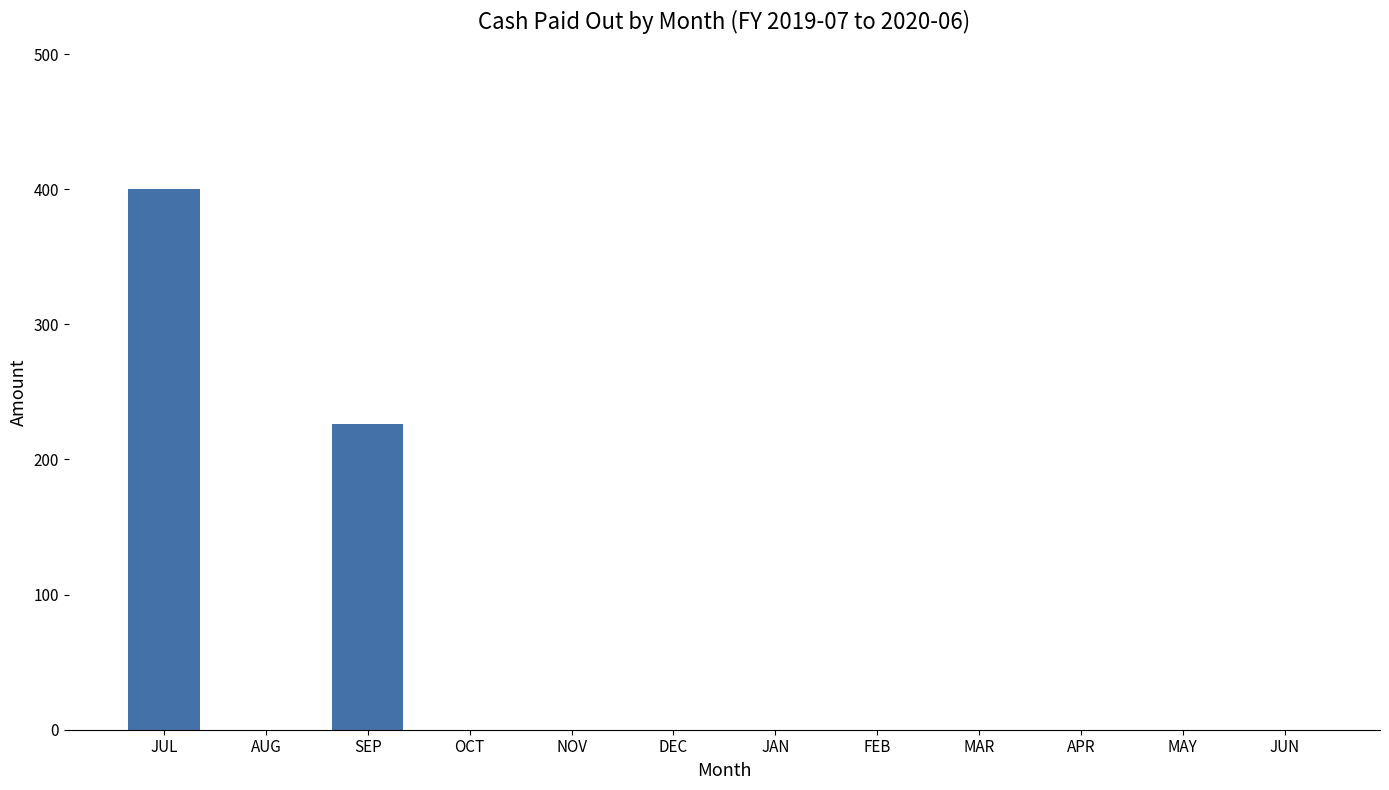

How many categories are shown in the chart?

12